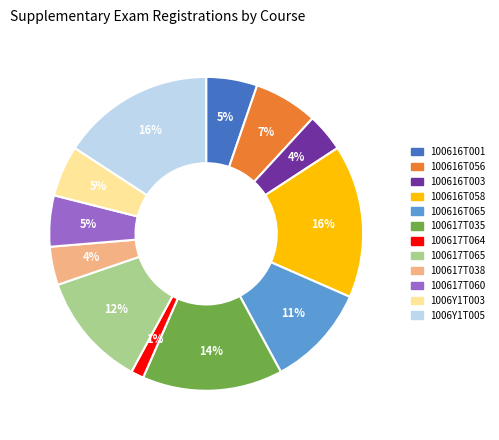

What is the smallest slice in the pie chart?

100617T064